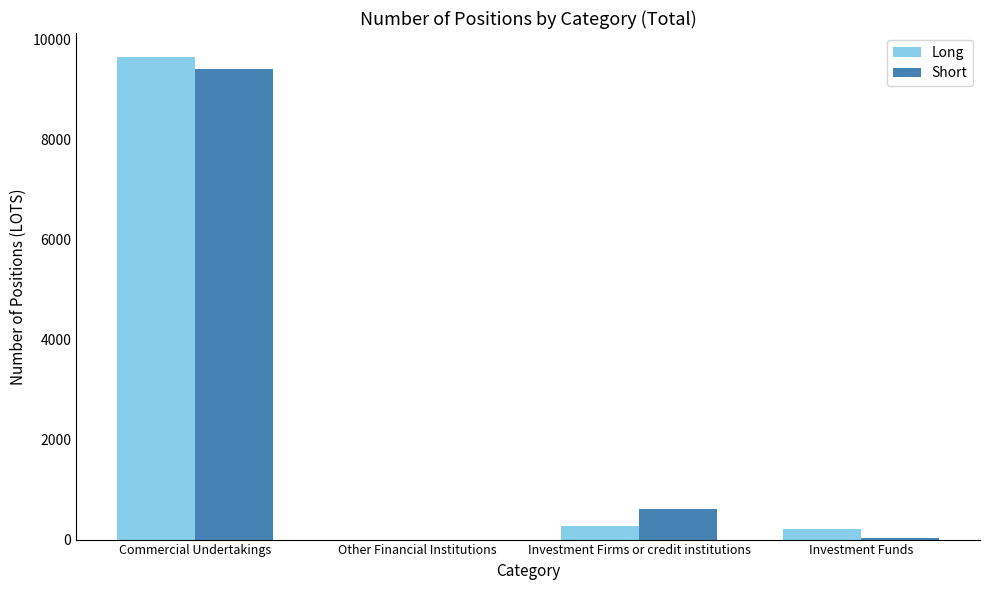

What is the sum of all Short values?

10082.4